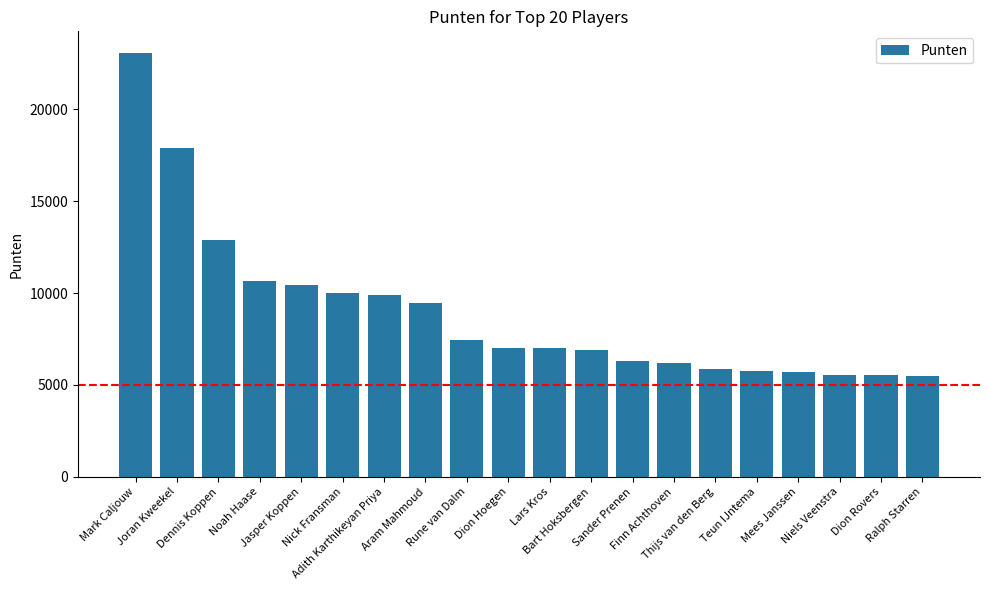

What is the difference between the second highest and second lowest values?

12385